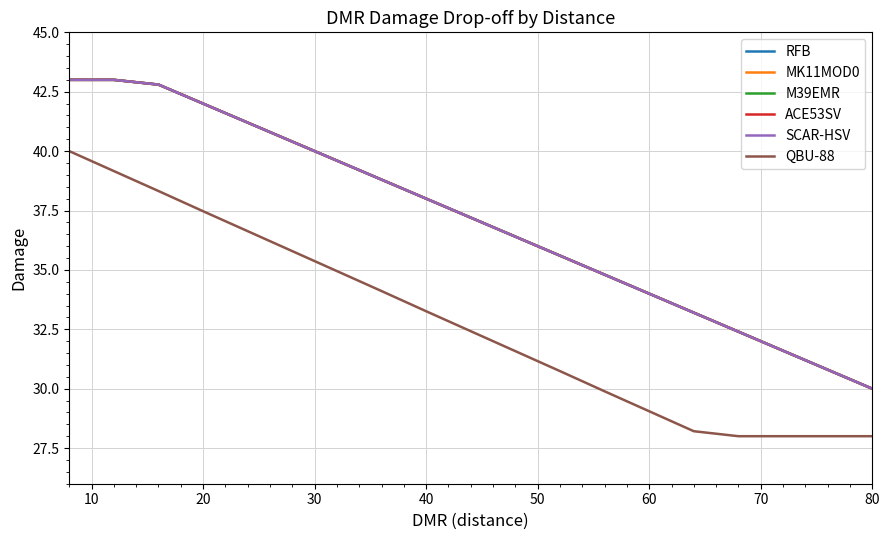

True or false: QBU-88 and M39EMR intersect in this chart.

False